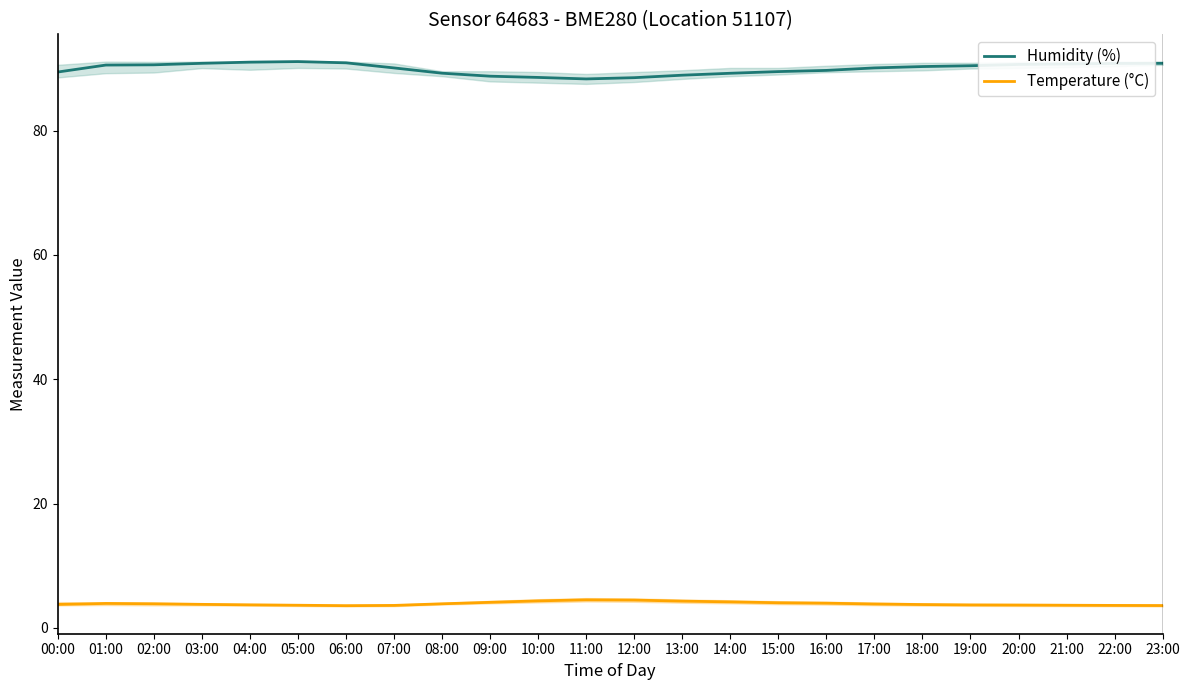

What is the lowest value of the Humidity (%) series?

88.3